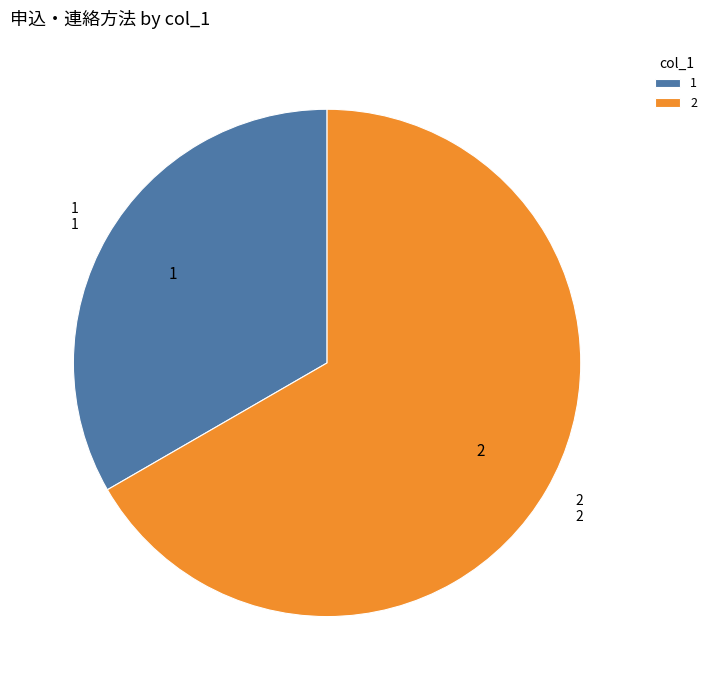

What is the smallest slice in the pie chart?

1